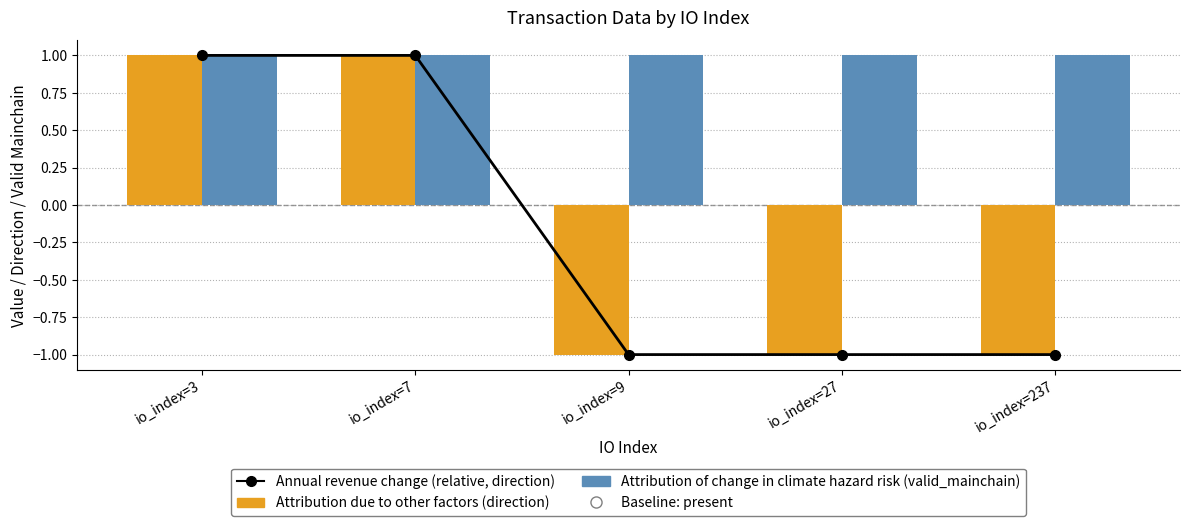

At which label is Attribution of change in climate hazard risk (valid_mainchain) closest to 1?

io_index=3